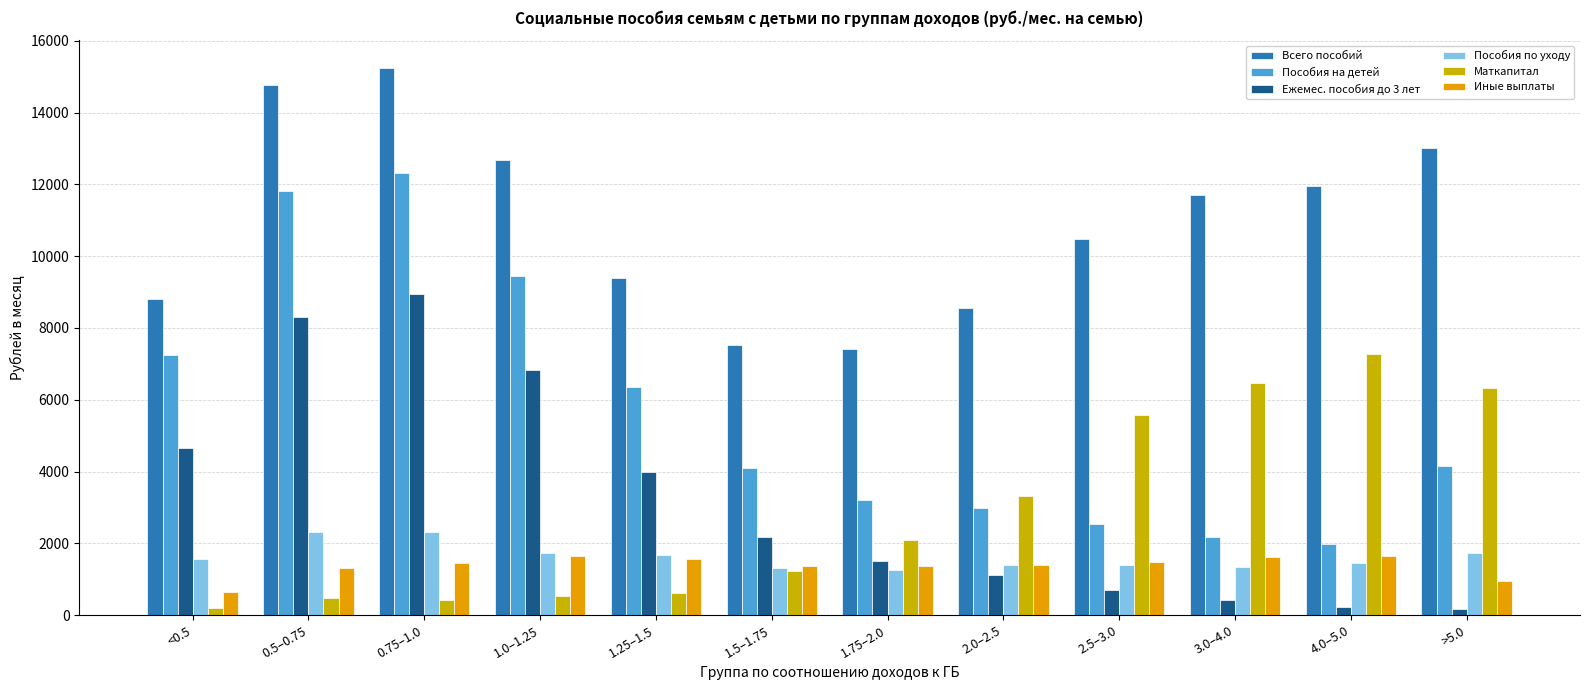

What is the difference between the second highest and second lowest values in the Пособия на детей series?

9629.2